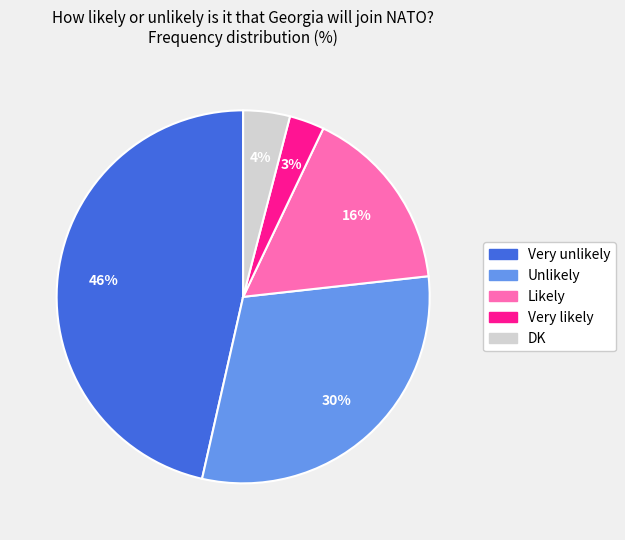

To the nearest percent, what portion does Very likely represent?

3%